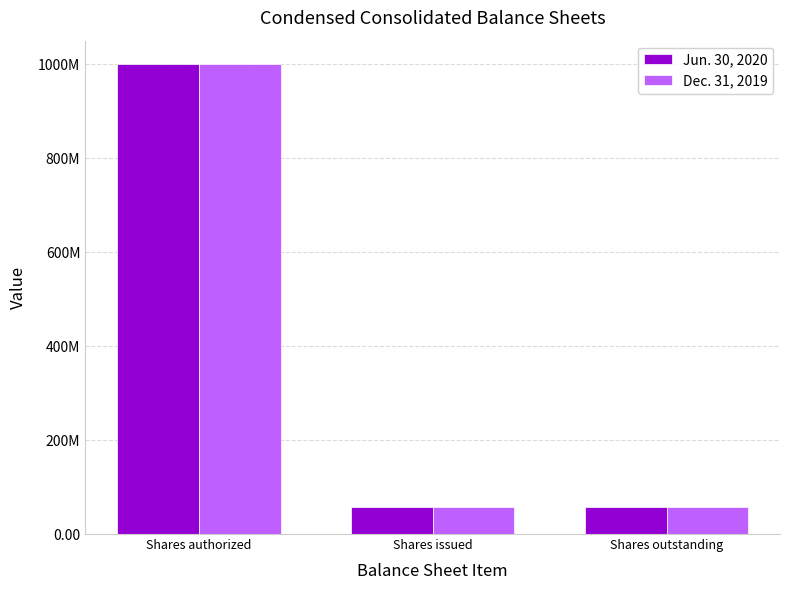

Count the Jun. 30, 2020 values in the range 58200000 to 1000000000.

3